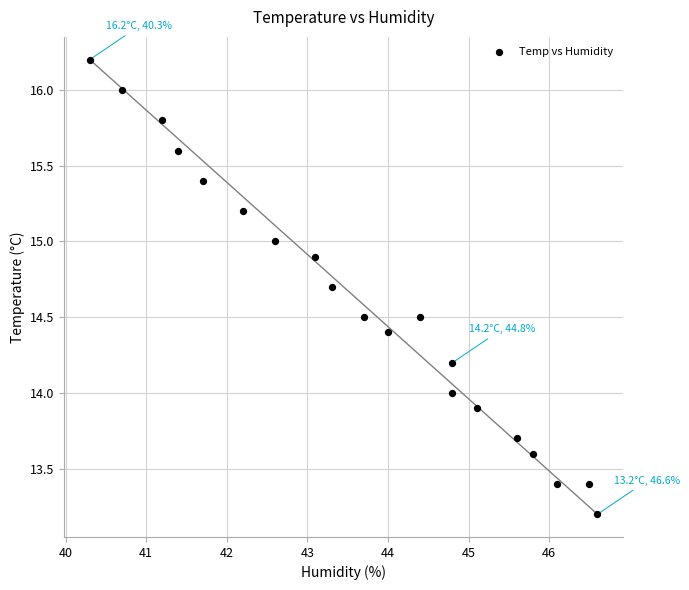

What is the range of Y values (max minus min)?

3.0